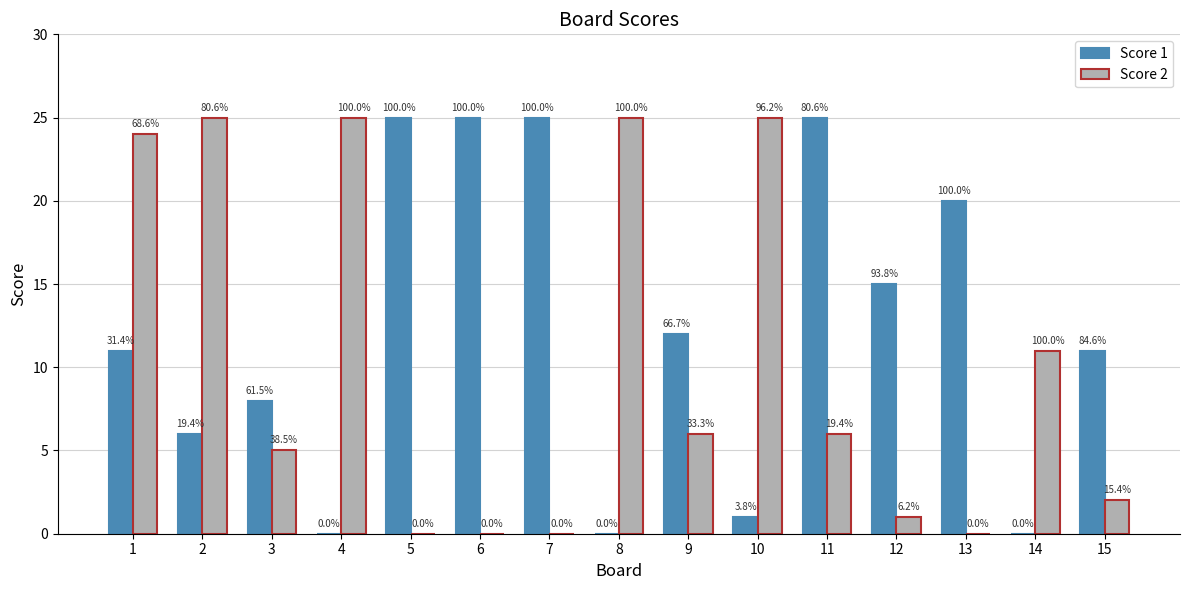

What is the difference between the maximum and second lowest values in the Score 2 series?

25